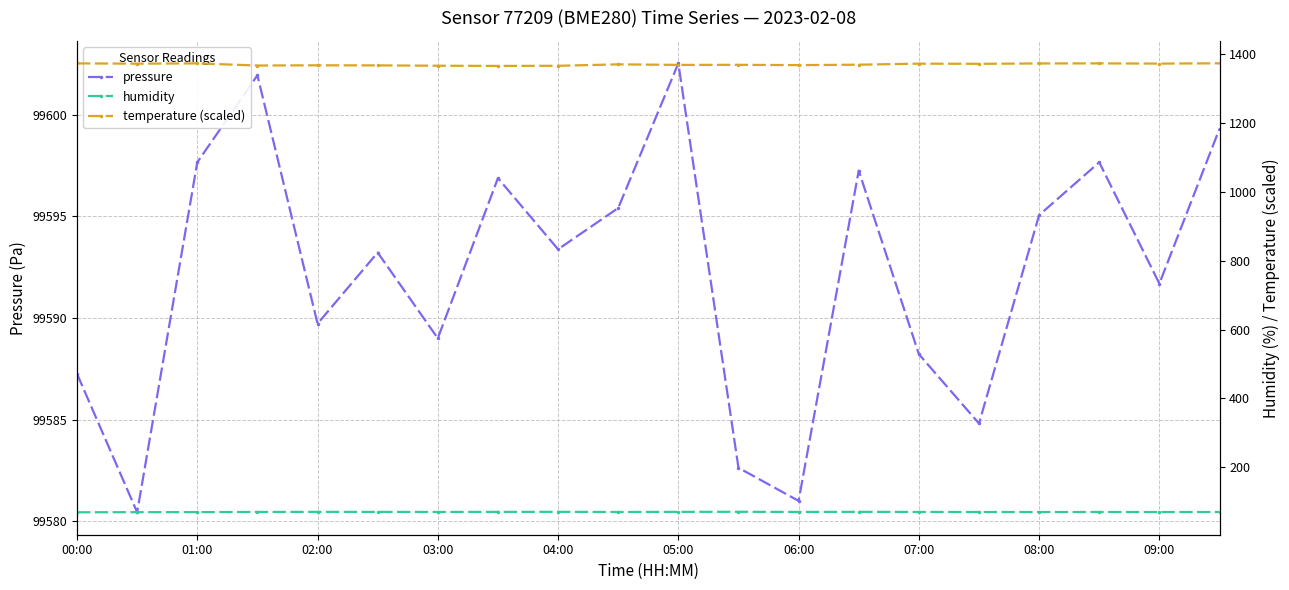

True or false: pressure and temperature (scaled) intersect in this chart.

False